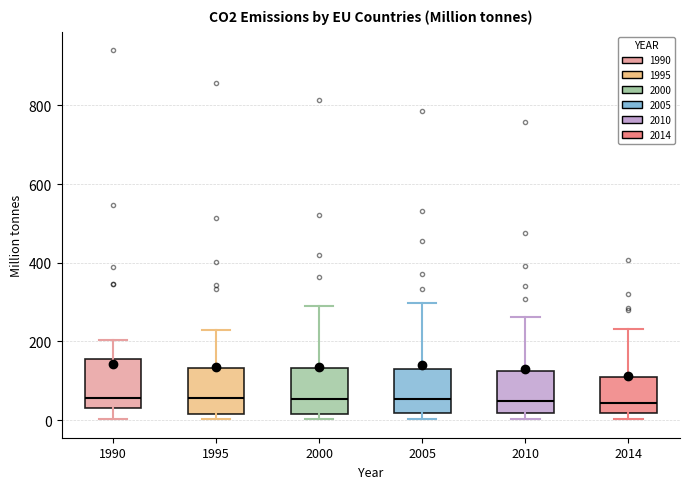

Reading left to right, transcribe this box plot: for each box, give where its median line is, the range the box spans, and where its two whiskers end, as read against the y-axis. The values are not printed on the chart, so give them approximately, as read against the axis.

1990: median 60, box 40 to 160, whiskers 0 to 200
1995: median 60, box 20 to 140, whiskers 0 to 220
2000: median 60, box 20 to 140, whiskers 0 to 280
2005: median 60, box 20 to 140, whiskers 0 to 300
2010: median 40, box 20 to 120, whiskers 0 to 260
2014: median 40, box 20 to 100, whiskers 0 to 240